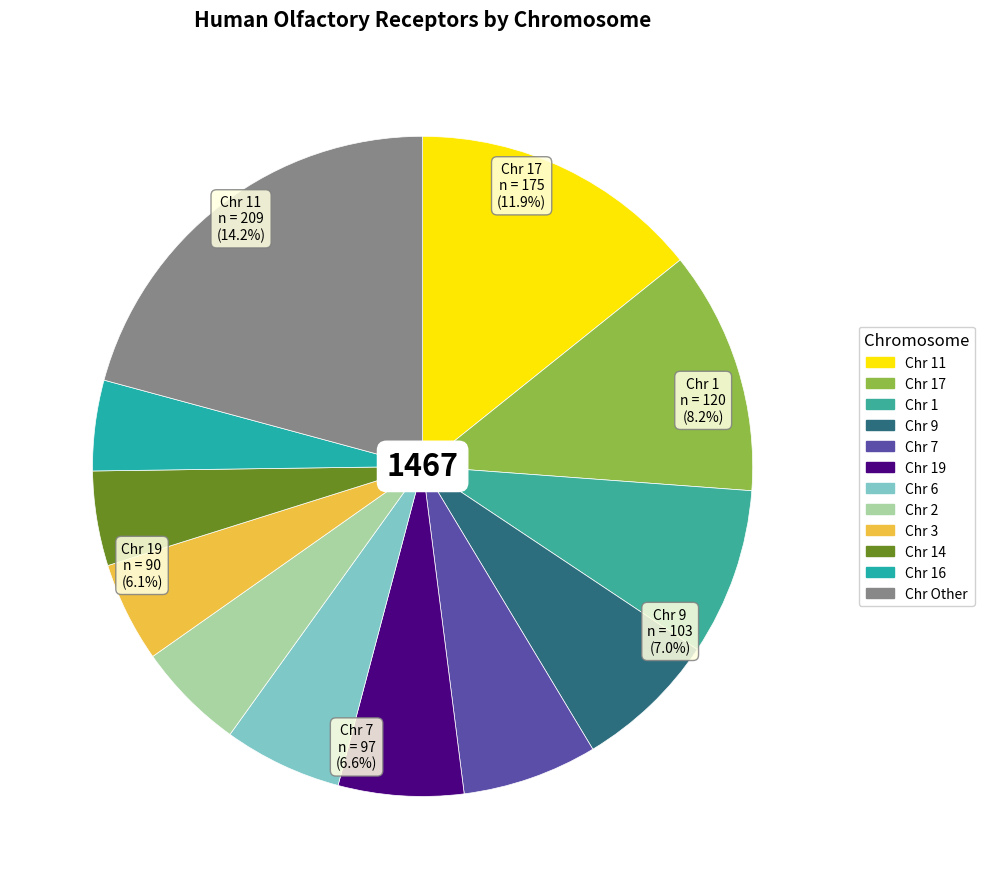

To the nearest percent, what is the difference between the 7 and 1 slice percentages?

2%